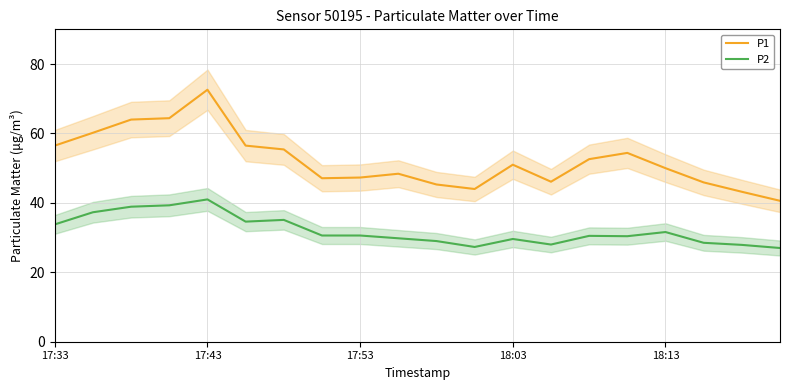

What are all the series names shown in the legend?

P1, P2